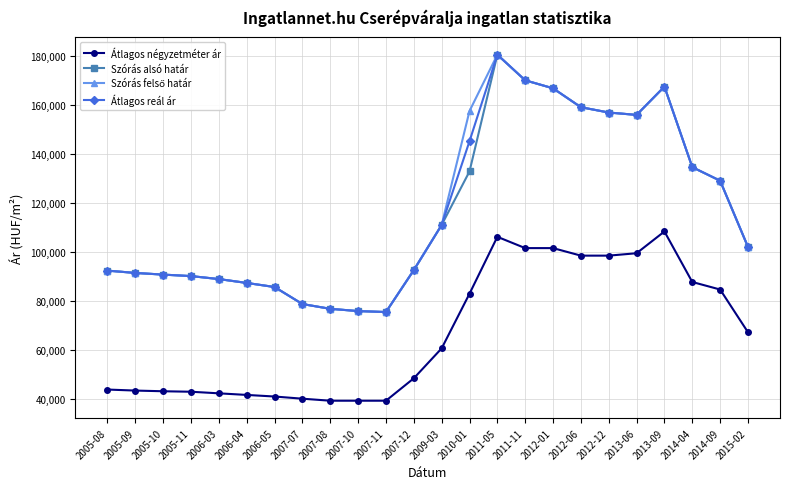

What is the total value across all series at 2007-10?

266610